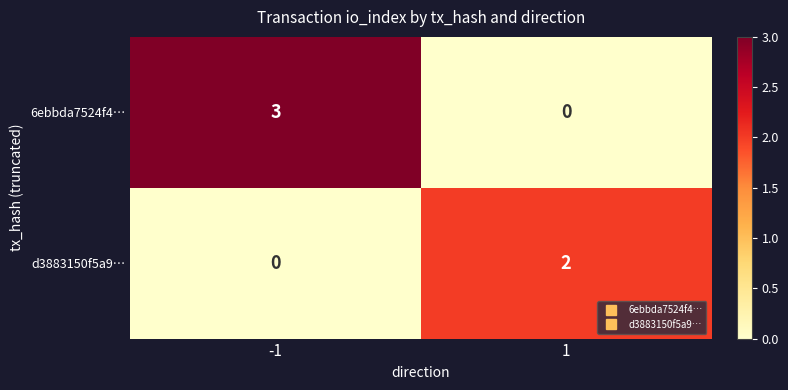

What is the sum of all 6ebbda7524f4… values?

3